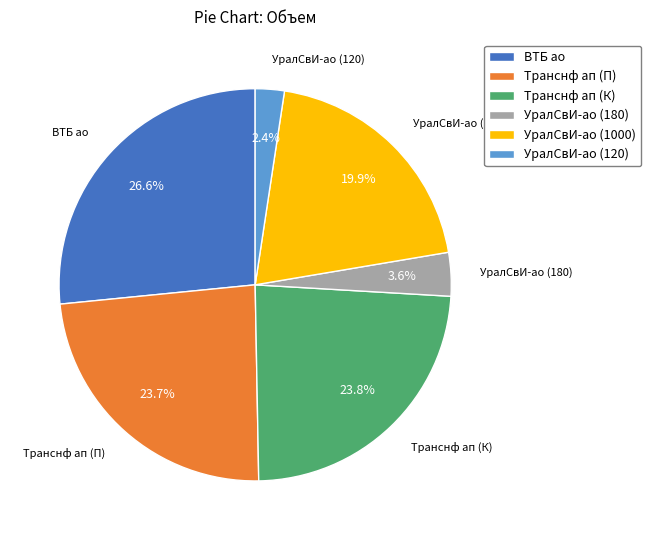

Which has a higher value, УралСвИ-ао (120) or УралСвИ-ао (1000)?

УралСвИ-ао (1000)